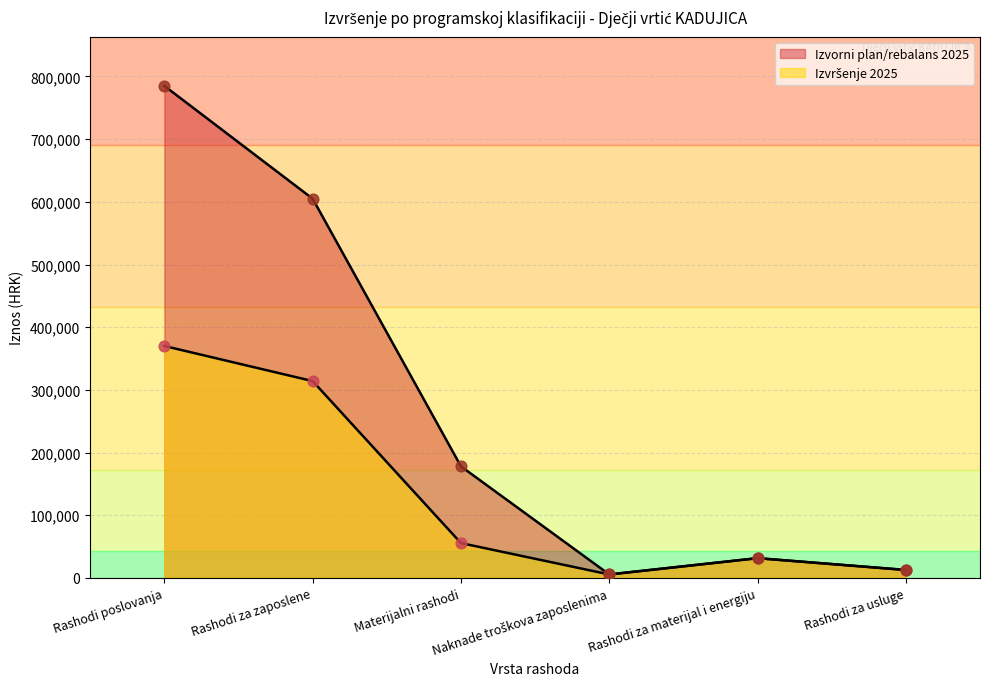

At how many categories does at least one series exceed 624229?

1